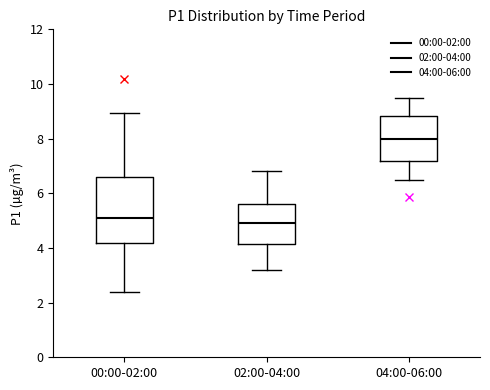

Reading left to right, transcribe this box plot: for each box, give where its median line is, the range the box spans, and where its two whiskers end, as read against the y-axis. The values are not printed on the chart, so give them approximately, as read against the axis.

00:00-02:00: median 5.0, box 4.2 to 6.6, whiskers 2.4 to 9.0
02:00-04:00: median 5.0, box 4.2 to 5.6, whiskers 3.2 to 6.8
04:00-06:00: median 8.0, box 7.2 to 8.8, whiskers 6.6 to 9.6